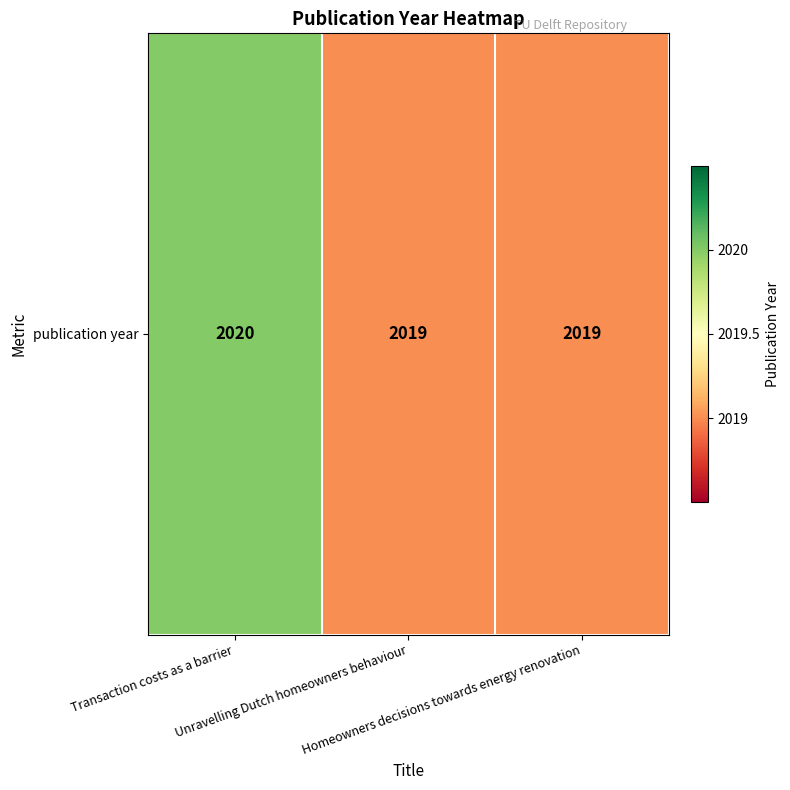

What is the sum of all values?

6058